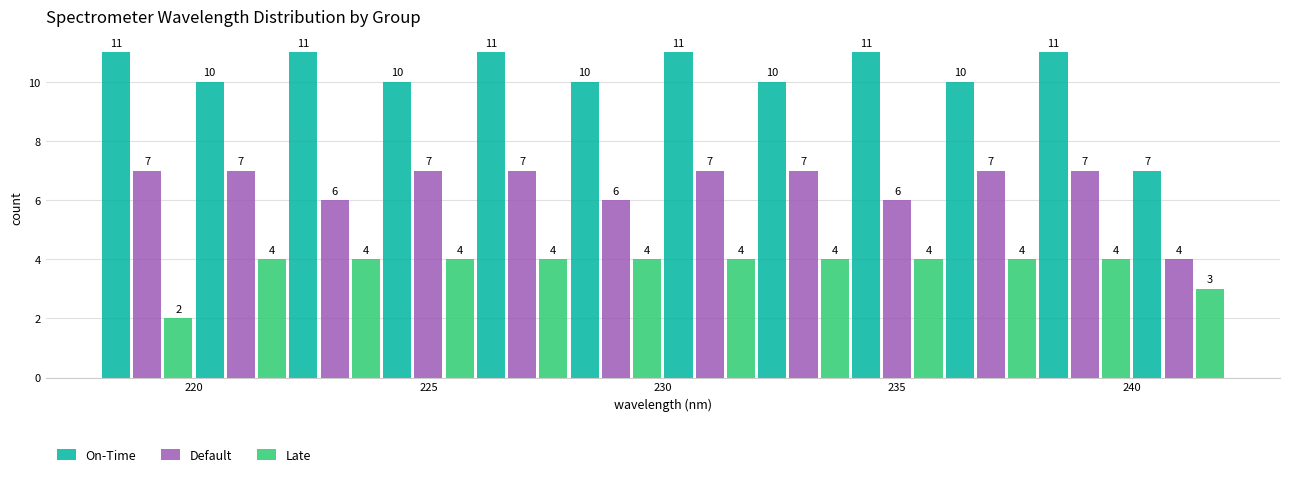

Reading left to right, list every range on the x-axis with the height of the bar of each series over it.

218 to 220: On-Time=11	Default=7	Late=2
220 to 222: On-Time=10	Default=7	Late=4
222 to 224: On-Time=11	Default=6	Late=4
224 to 226: On-Time=10	Default=7	Late=4
226 to 228: On-Time=11	Default=7	Late=4
228 to 230: On-Time=10	Default=6	Late=4
230 to 232: On-Time=11	Default=7	Late=4
232 to 234: On-Time=10	Default=7	Late=4
234 to 236: On-Time=11	Default=6	Late=4
236 to 238: On-Time=10	Default=7	Late=4
238 to 240: On-Time=11	Default=7	Late=4
240 to 242: On-Time=7	Default=4	Late=3